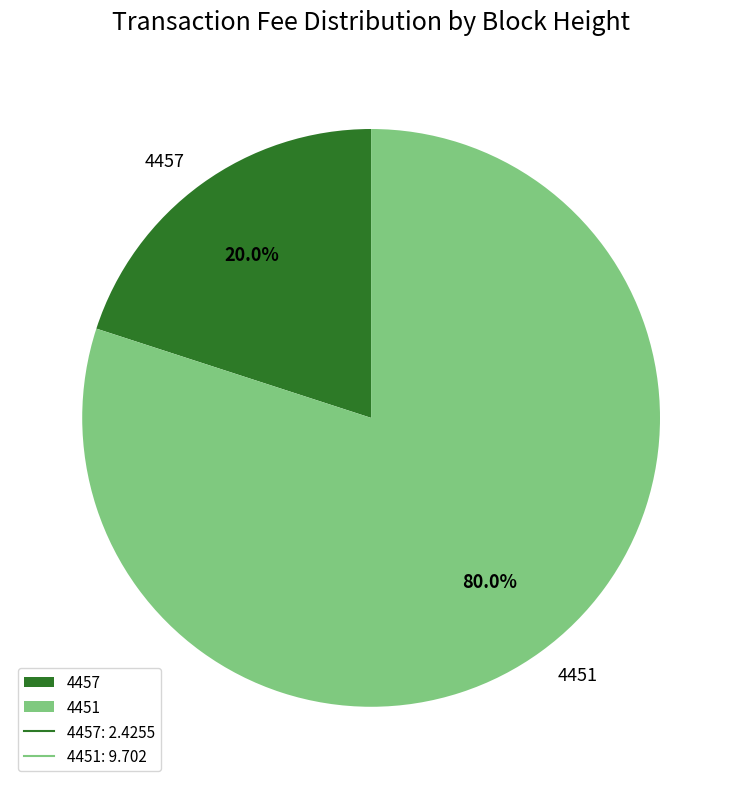

Is there a majority slice in this chart?

Yes